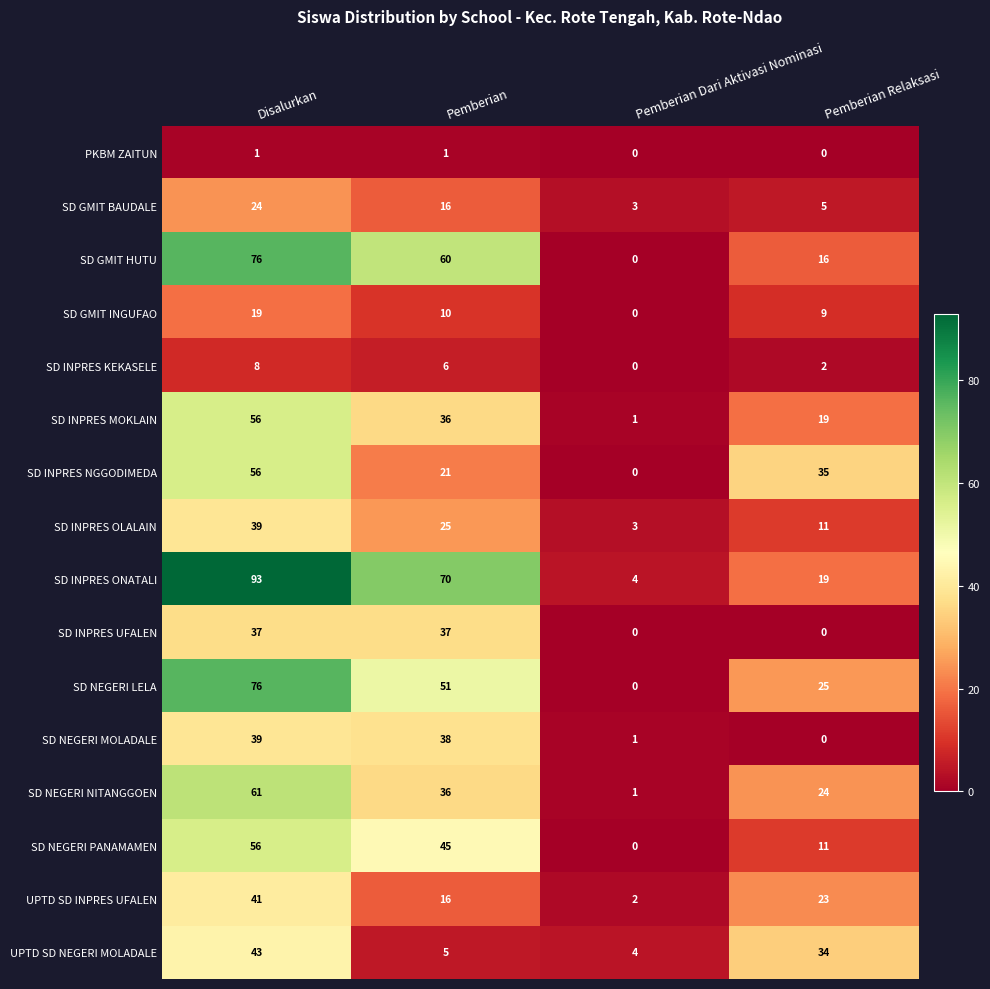

Which series has the widest spread of values?

SD INPRES ONATALI